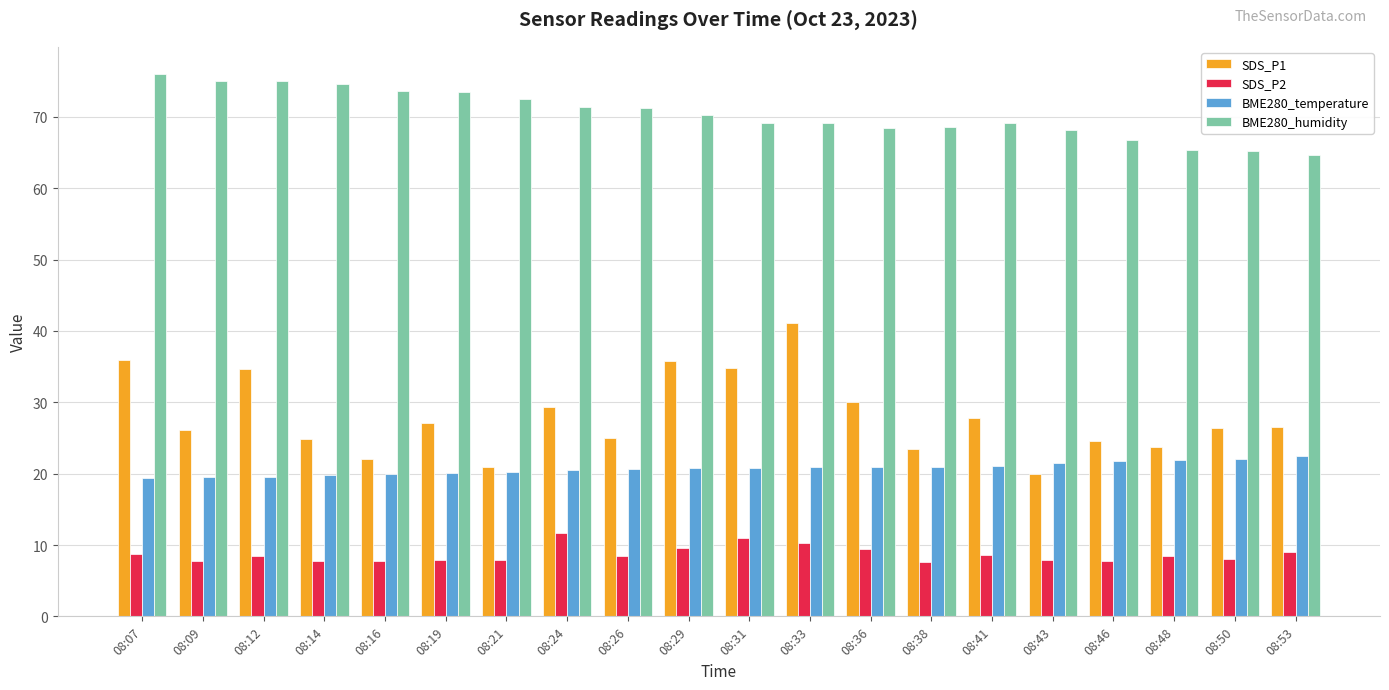

The BME280_humidity series shows 76.0 at 08:07. True or false?

True